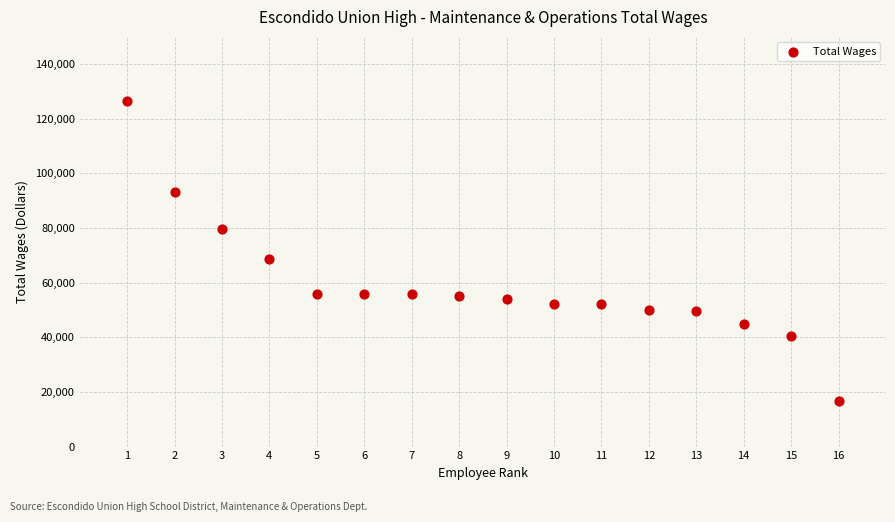

What is the range of Y values (max minus min)?

109804